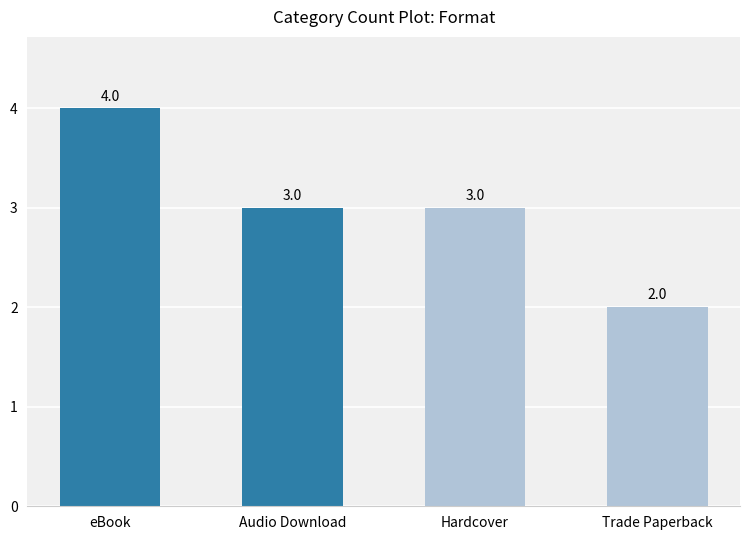

Count the values in the range 3 to 4.

3